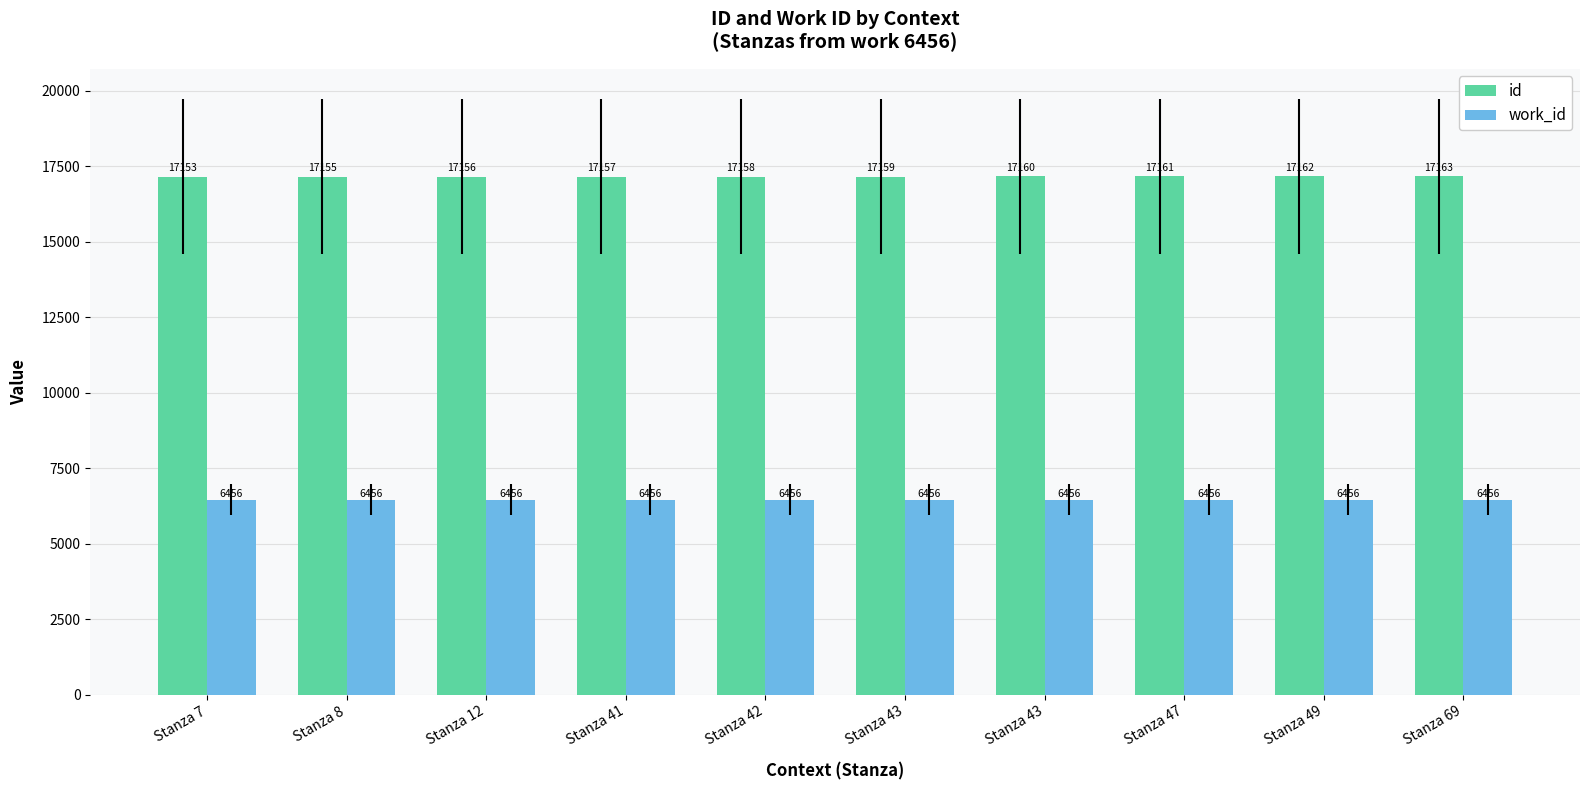

At how many categories does at least one series exceed 16795?

10